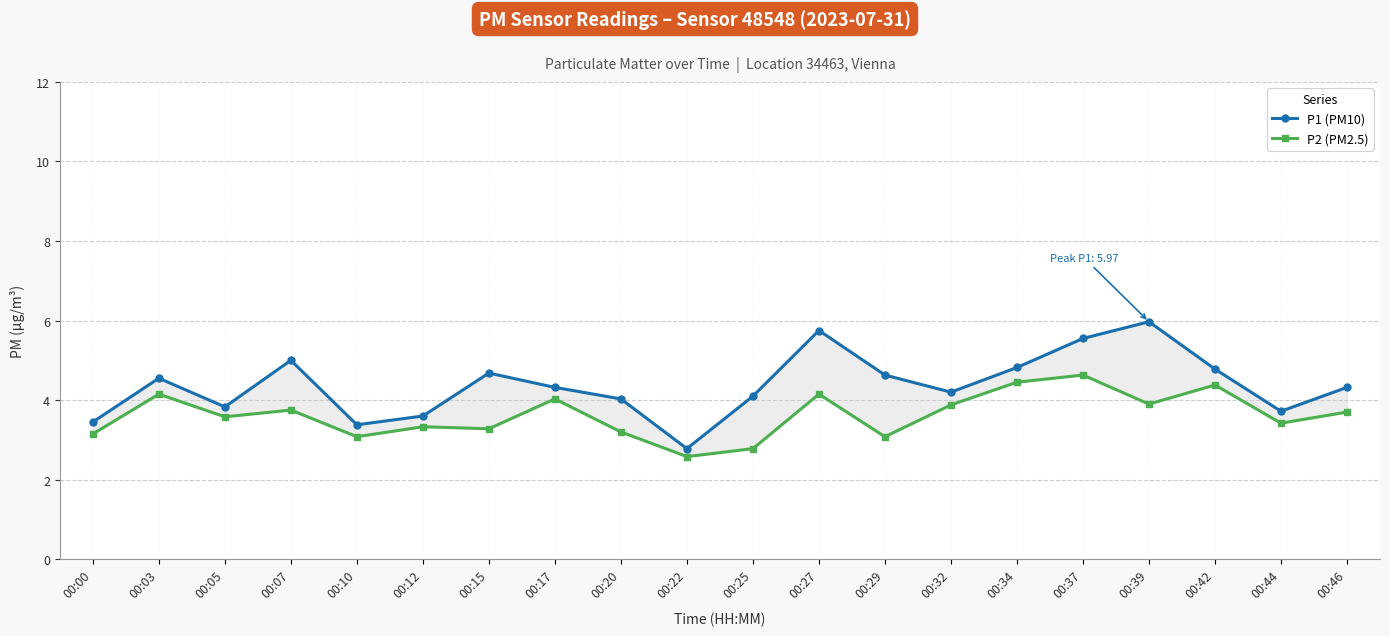

How many values in the P2 (PM2.5) series are below 3?

2